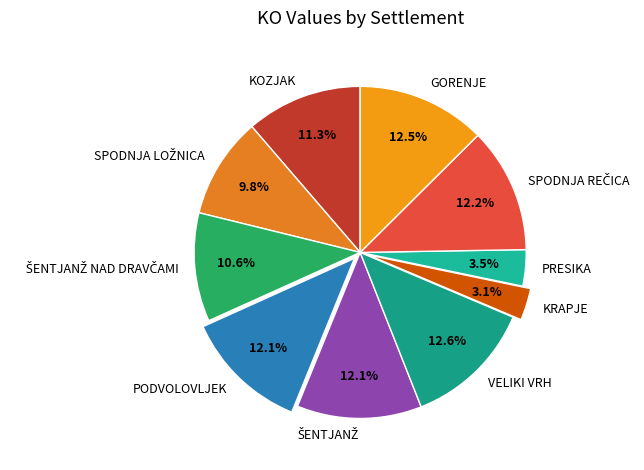

Does any single category account for the majority?

No